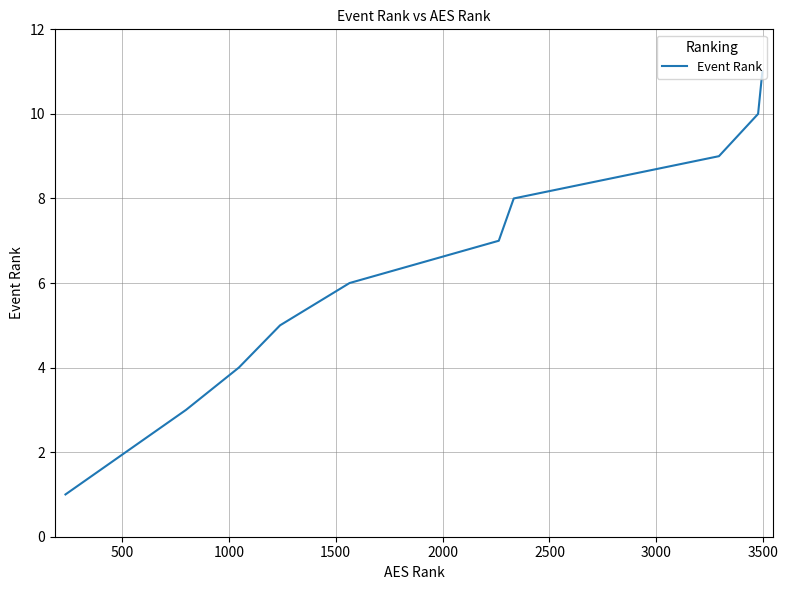

How many lines are shown in the chart?

1